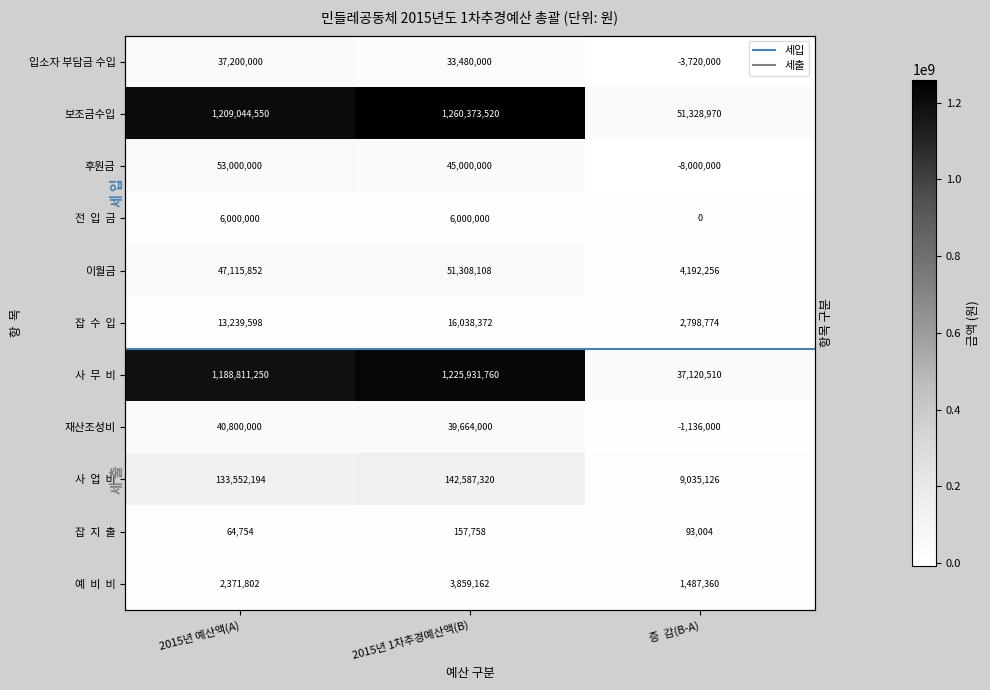

Where is 잡 지 출 nearest to the value 111256?

증 감(B-A)